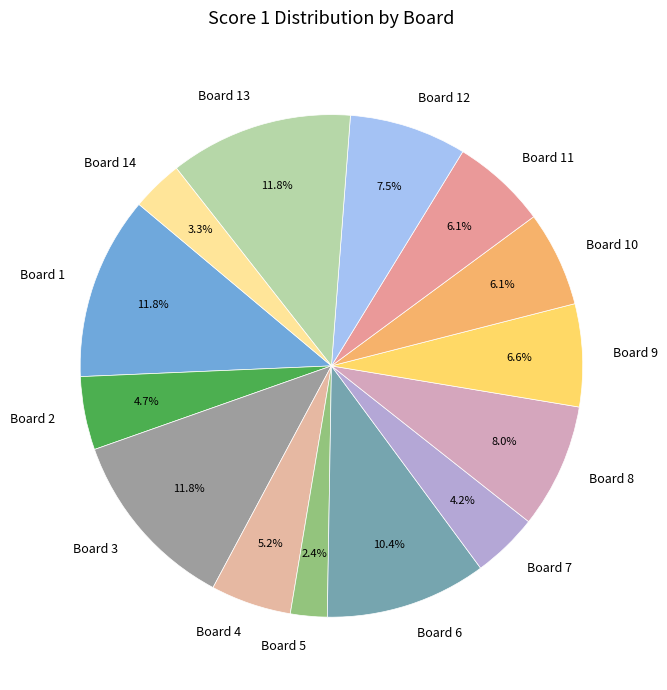

Approximately how many times larger is the value at Board 6 compared to Board 12?

1.4